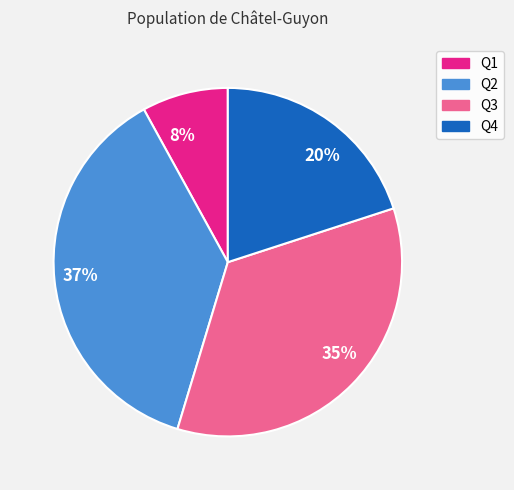

Count the number of slices in the pie.

4